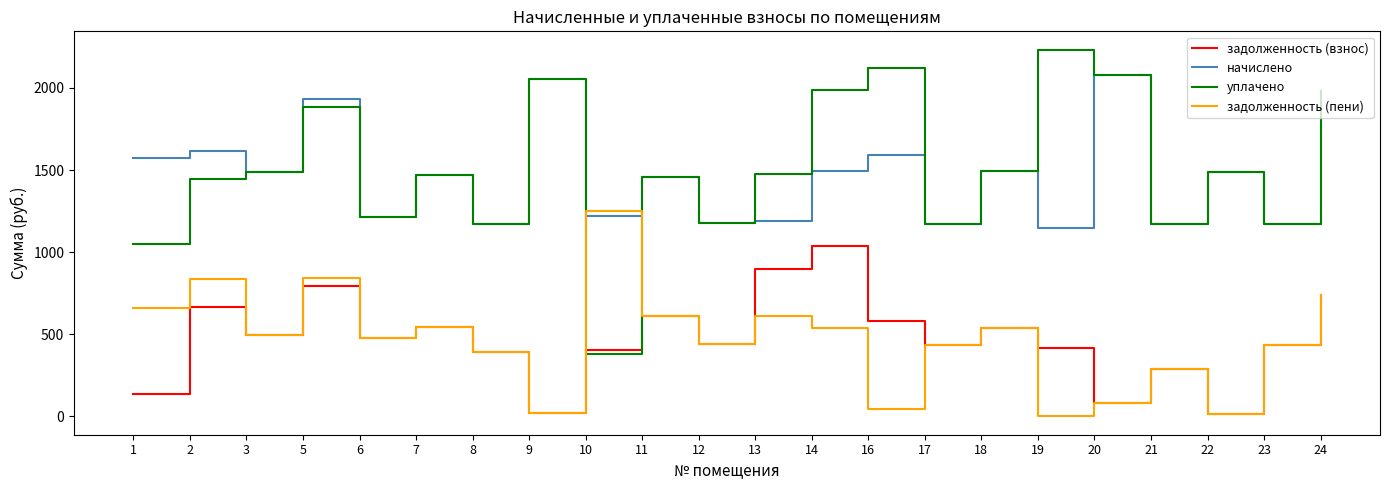

At which label does уплачено first exceed 1474?

3